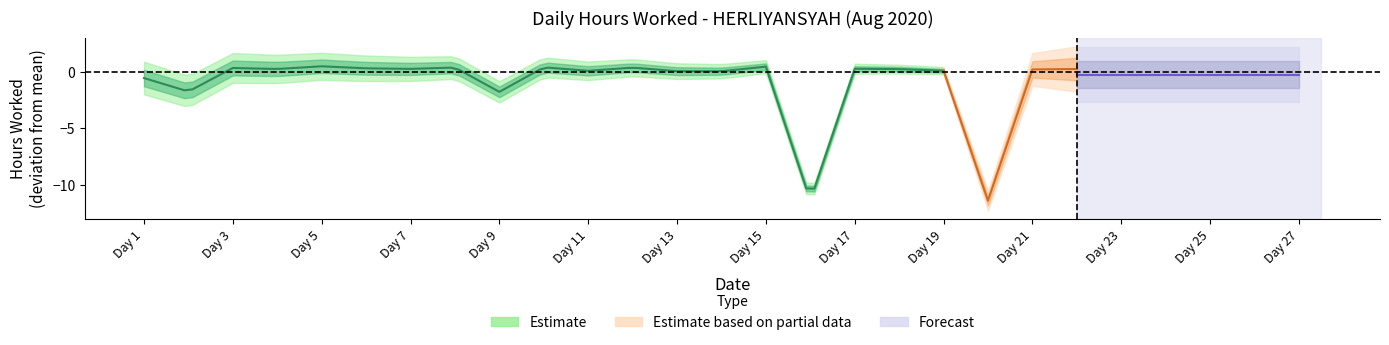

Rank the categories by value from highest to lowest.

5, 15, 10, 8, 12, 3, 6, 25, 17, 26, 7, 4, 22, 18, 21, 27, 19, 11, 13, 14, 24, 1, 2, 9, 23, 16, 20